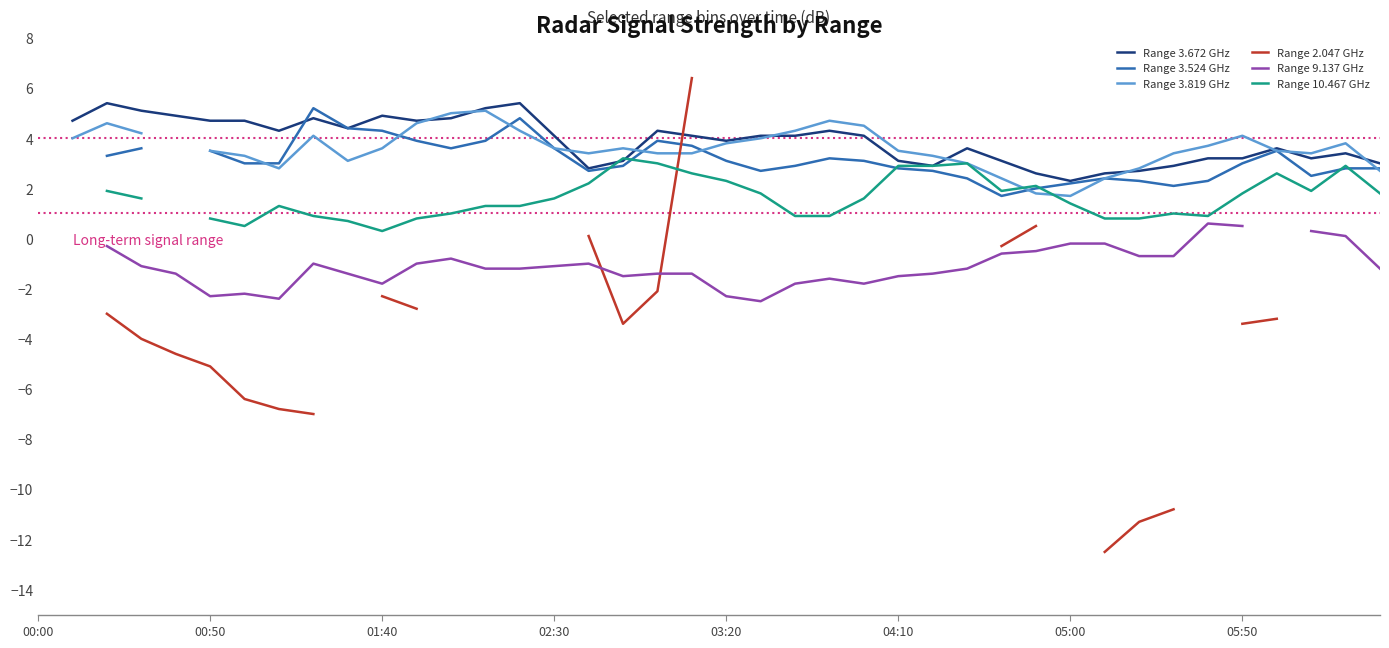

What is the smallest value displayed?

-12.5